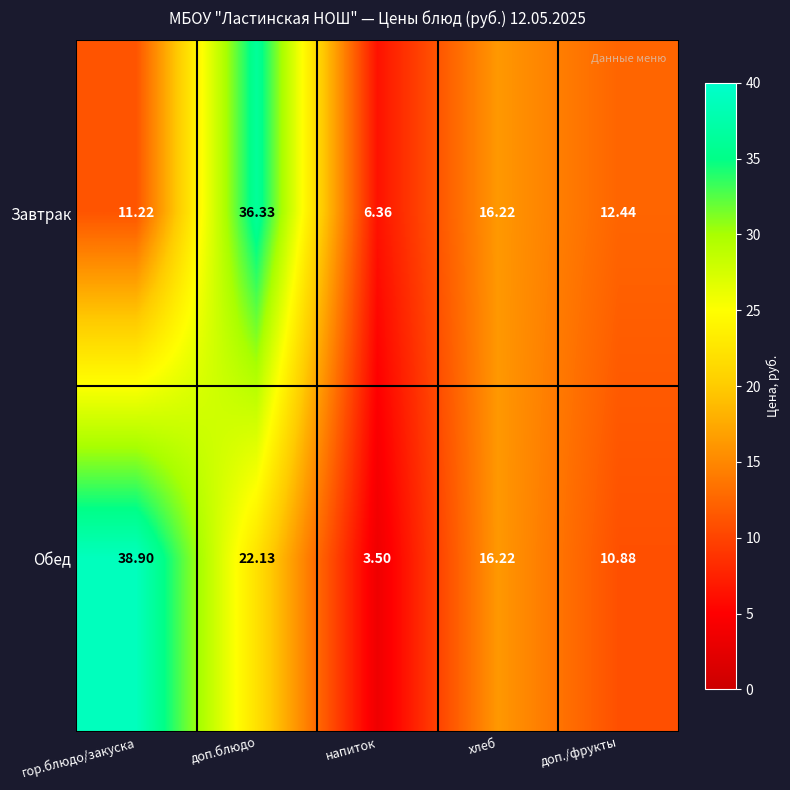

What is the total value across all series at доп./фрукты?

23.3